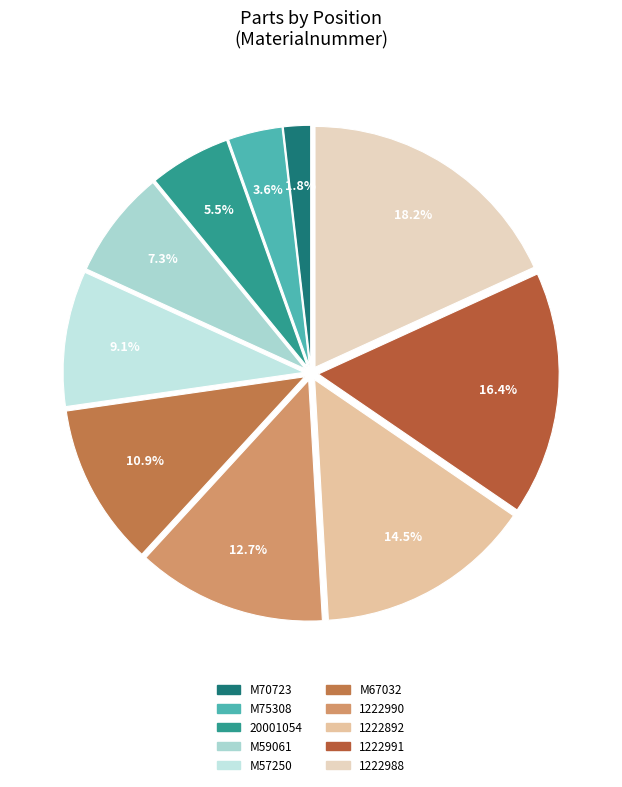

How many slices are in this pie chart?

10